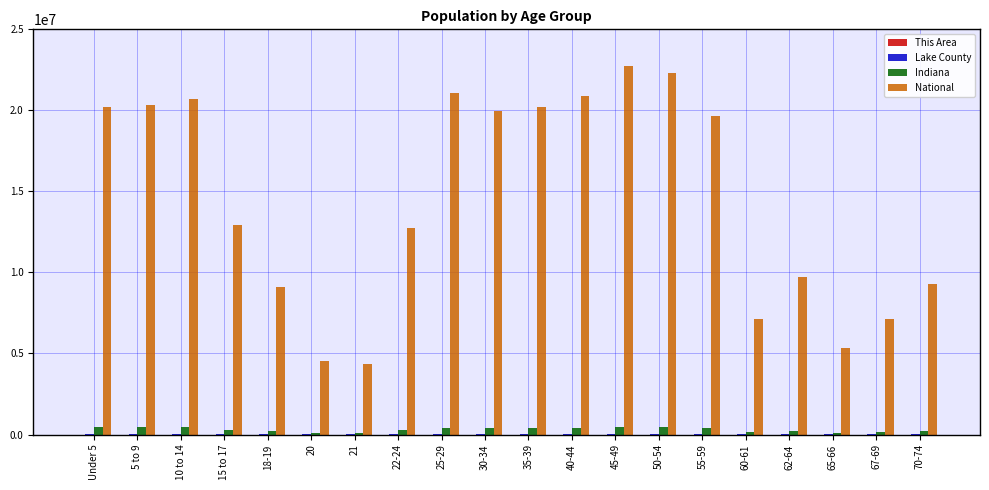

Which series has the largest range (max minus min)?

National